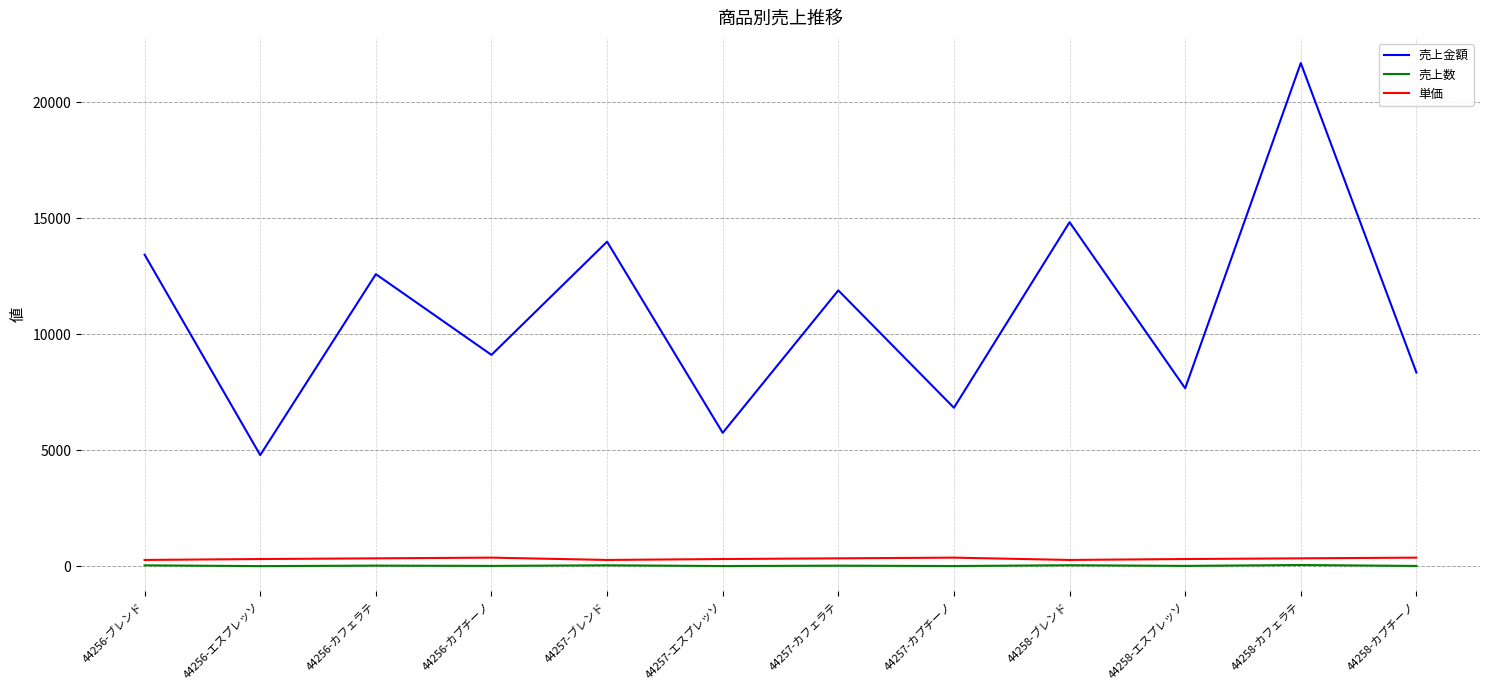

What are all the series names shown in the legend?

売上金額, 売上数, 単価